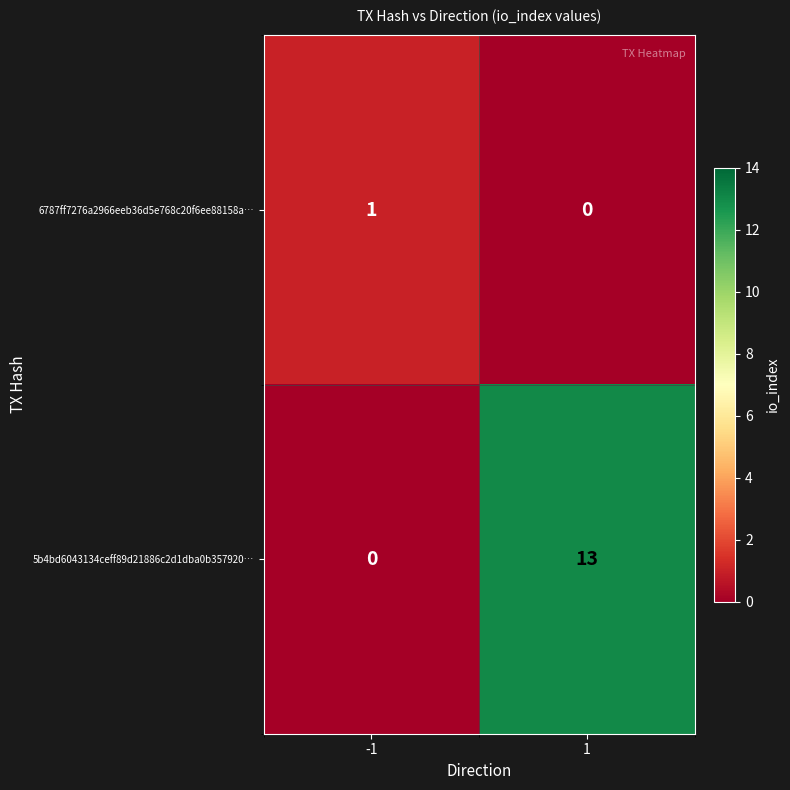

Which series has the largest total across all categories?

5b4bd6043134ceff89d21886c2d1dba0b357920…